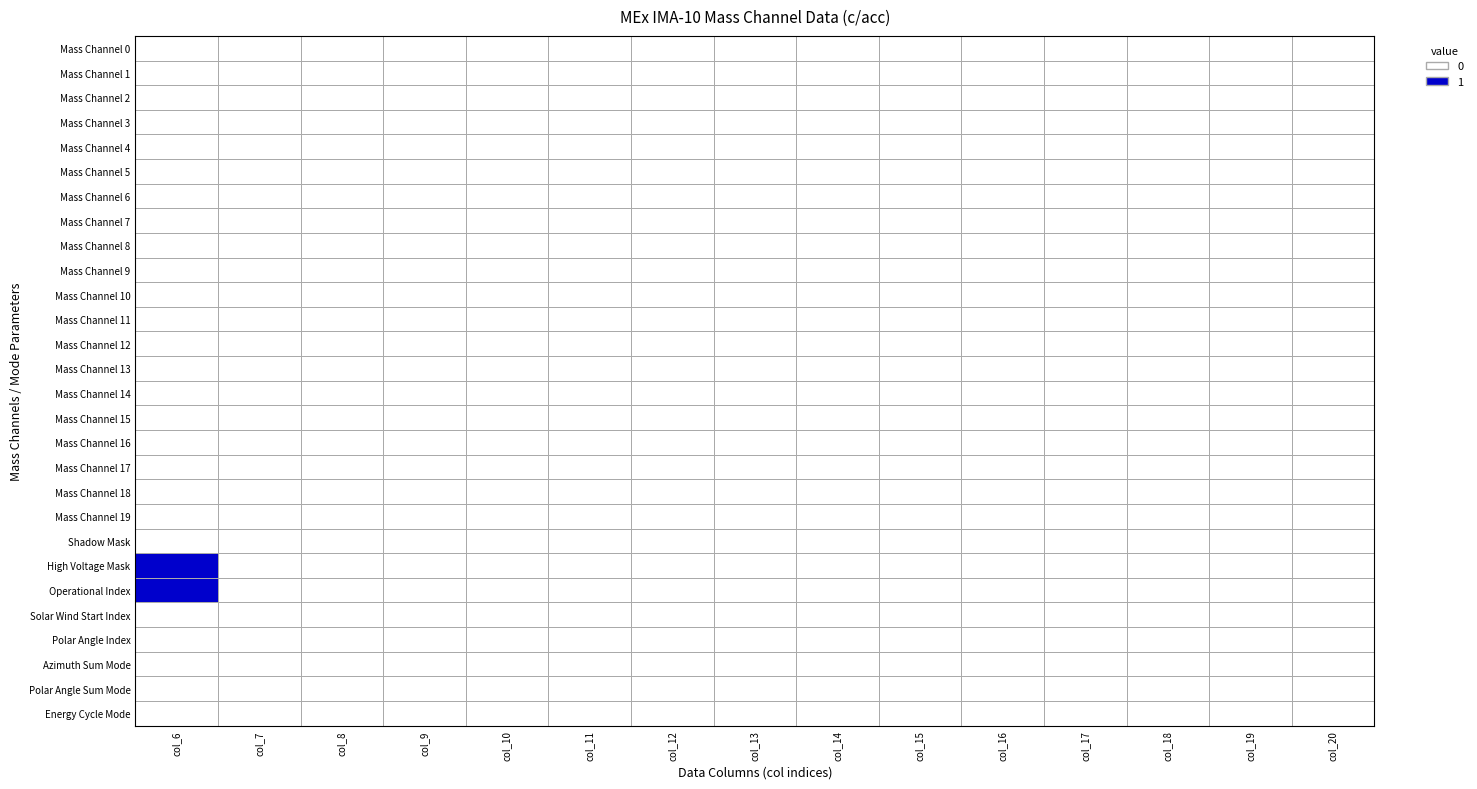

Which label corresponds to the smallest value in the chart?

col_6